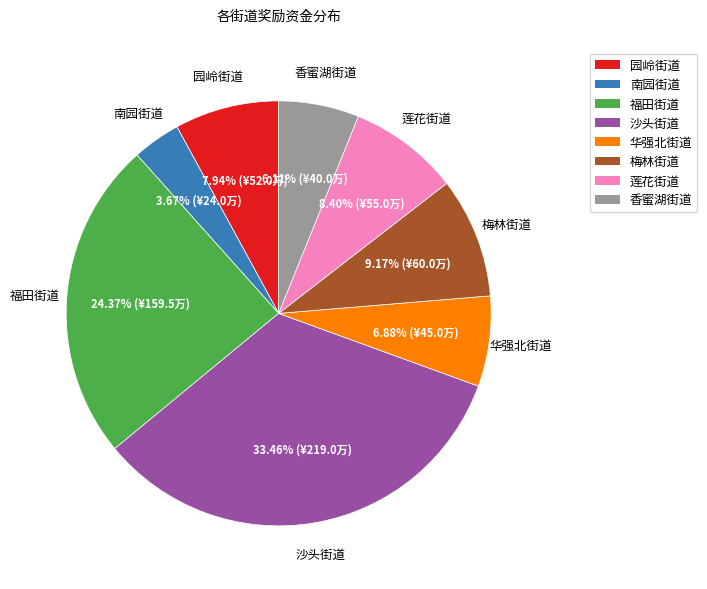

To the nearest percent, what is the difference between the largest and smallest slice percentages?

30%